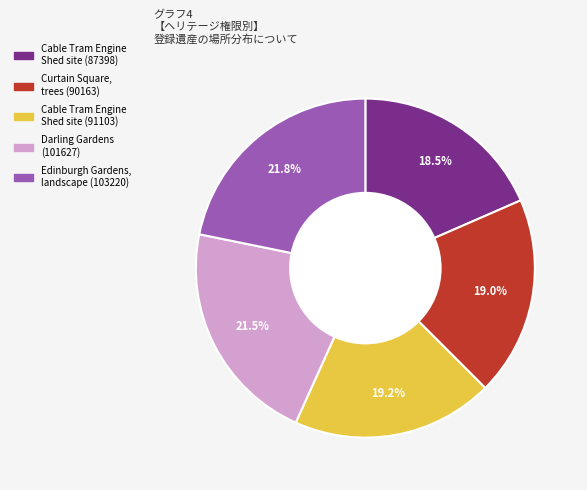

Is there a majority slice in this chart?

No